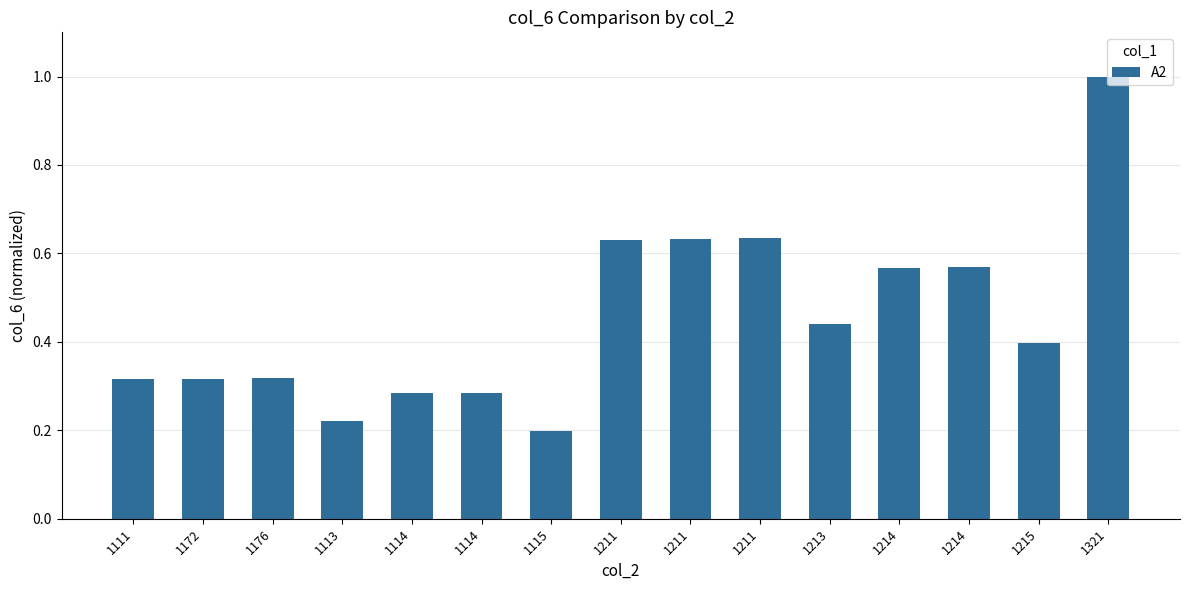

What is the maximum value shown in the chart?

1.0